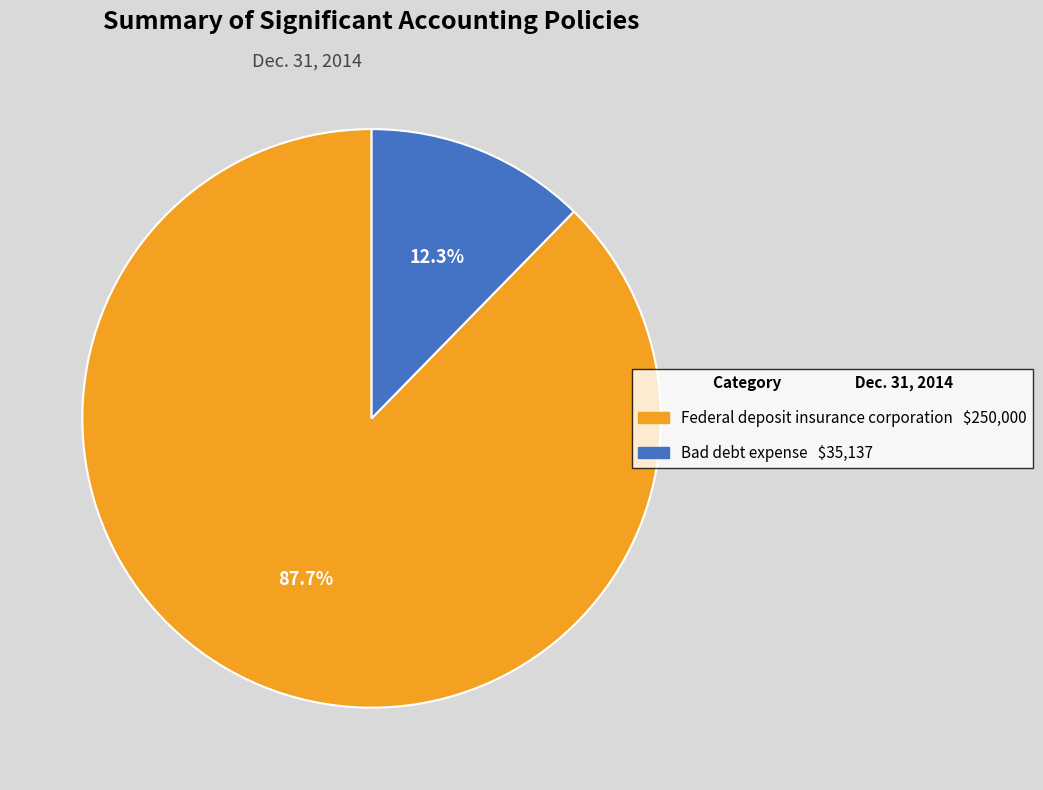

Is Federal deposit insurance corporation the majority of the pie?

Yes